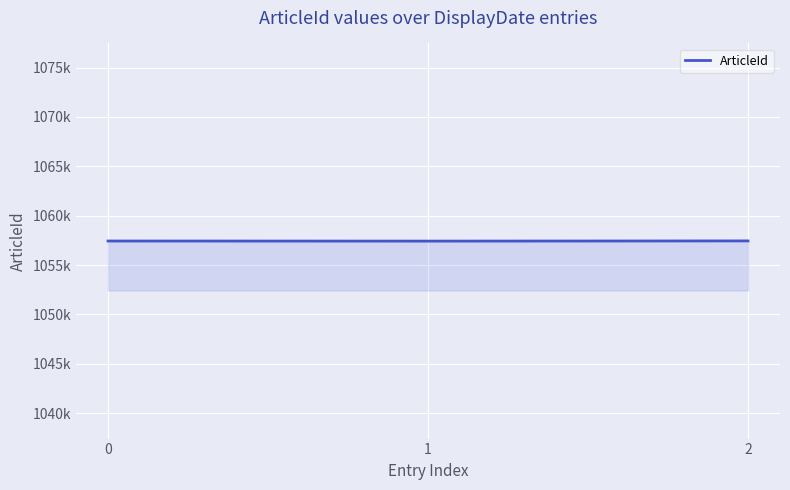

Is this an area chart (filled region under the line)?

Yes